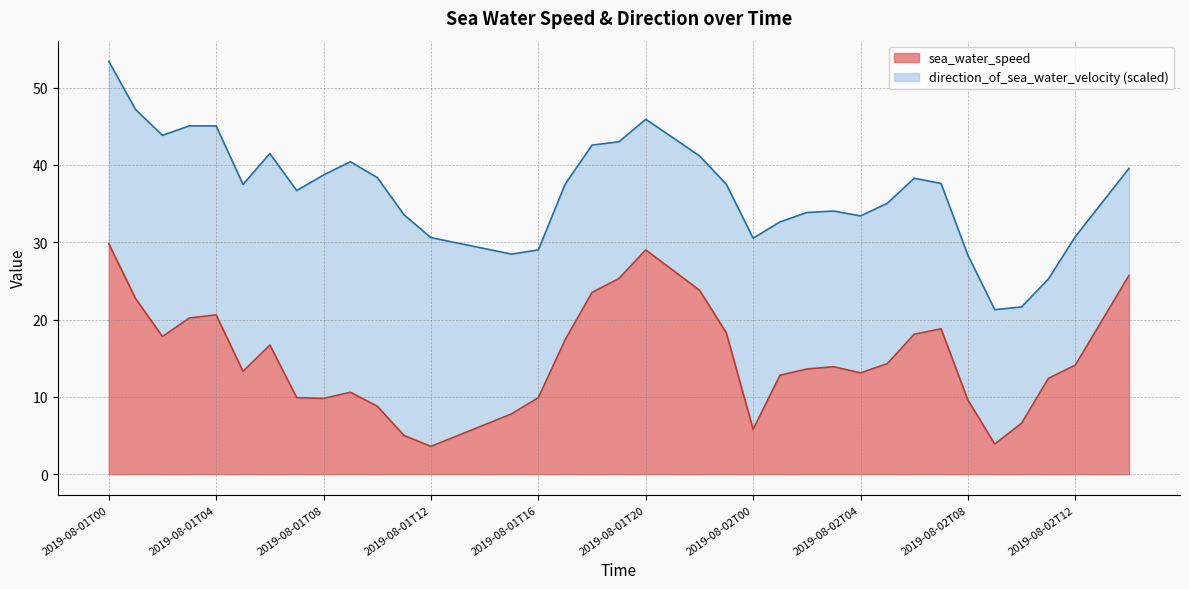

Reading left to right, list all the values displayed in this chart.

29.8	22.7	17.8	20.2	20.6	13.3	16.7	9.9	9.8	10.6	8.8	5.0	3.6	5.0	6.4	7.8	9.9	17.4	23.5	25.3	29.0	26.4	23.8	18.3	5.8	12.8	13.6	13.9	13.1	14.3	18.1	18.8	9.6	3.9	6.6	12.4	14.1	19.9	25.7